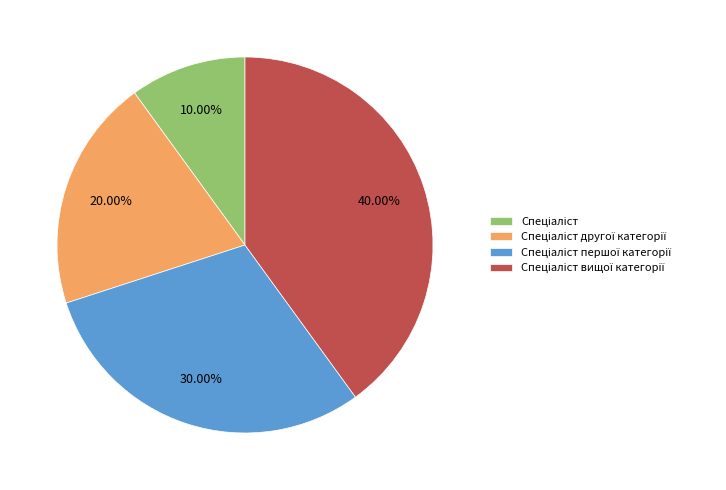

Does any single category account for the majority?

No